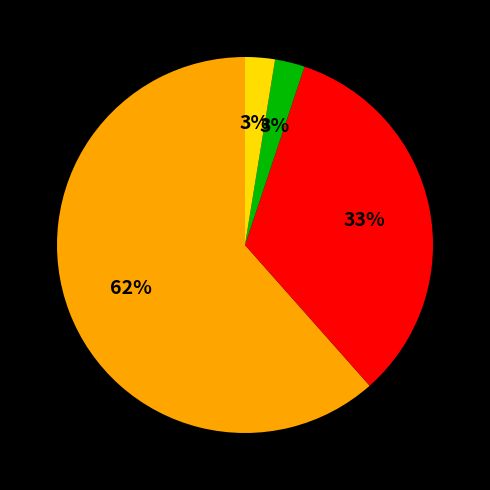

To the nearest percent, what is the average slice percentage?

25%